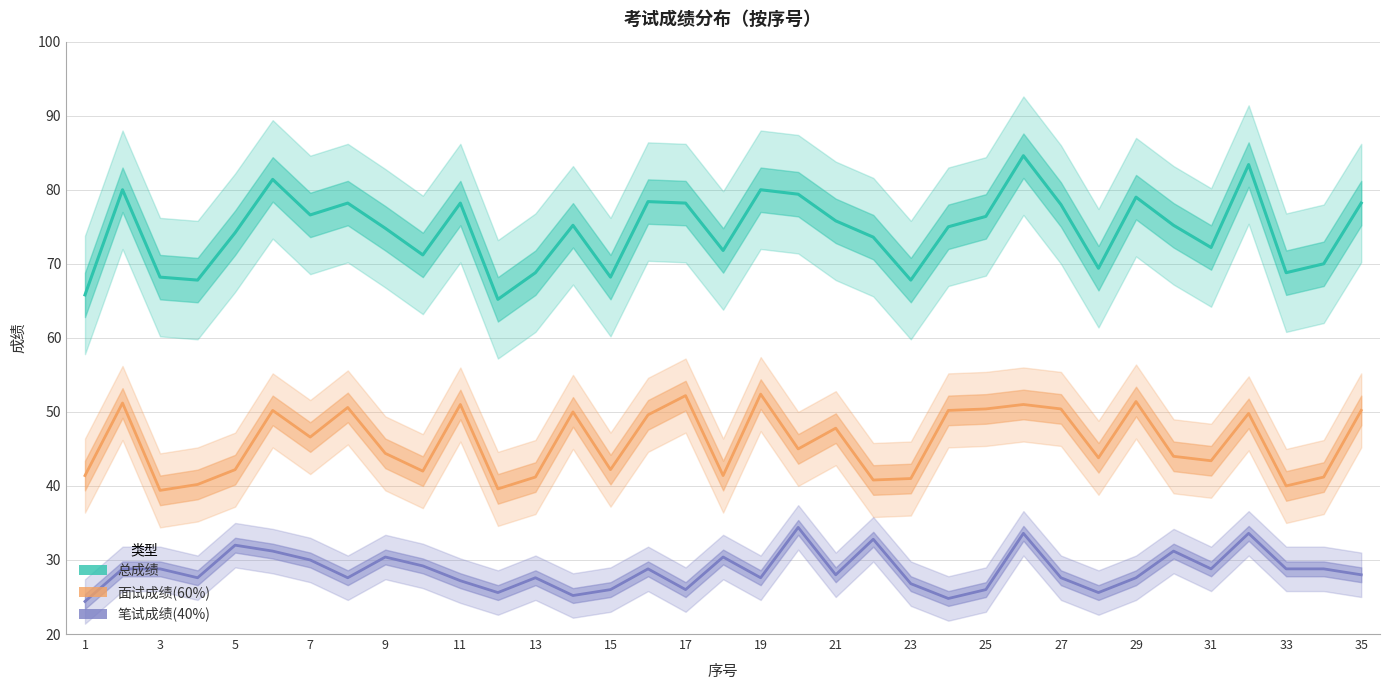

At 23, list the series in order from largest to smallest.

总成绩, 面试成绩(60%), 笔试成绩(40%)